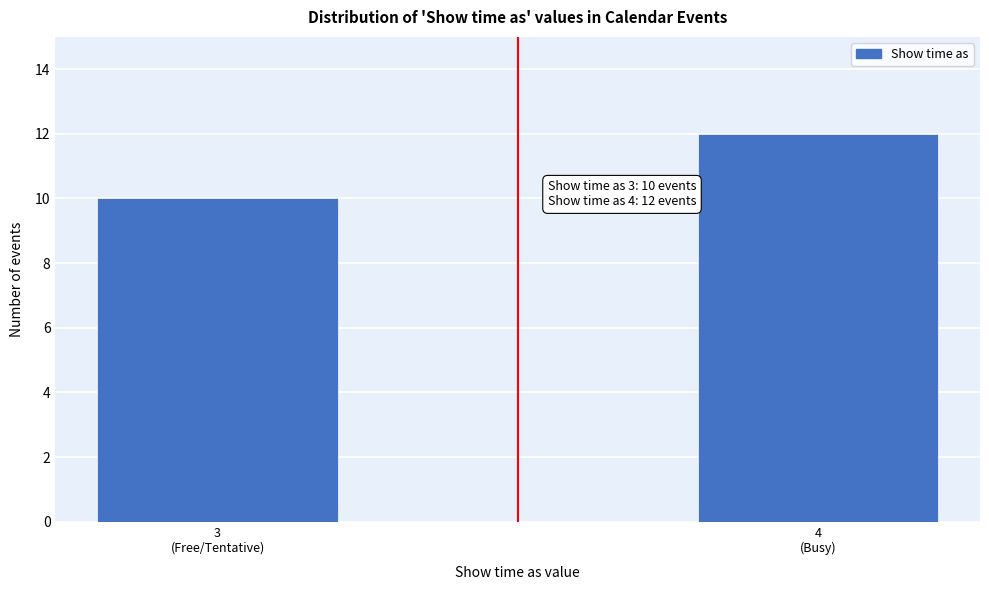

Reading left to right, transcribe all the data shown in this chart.

10	12